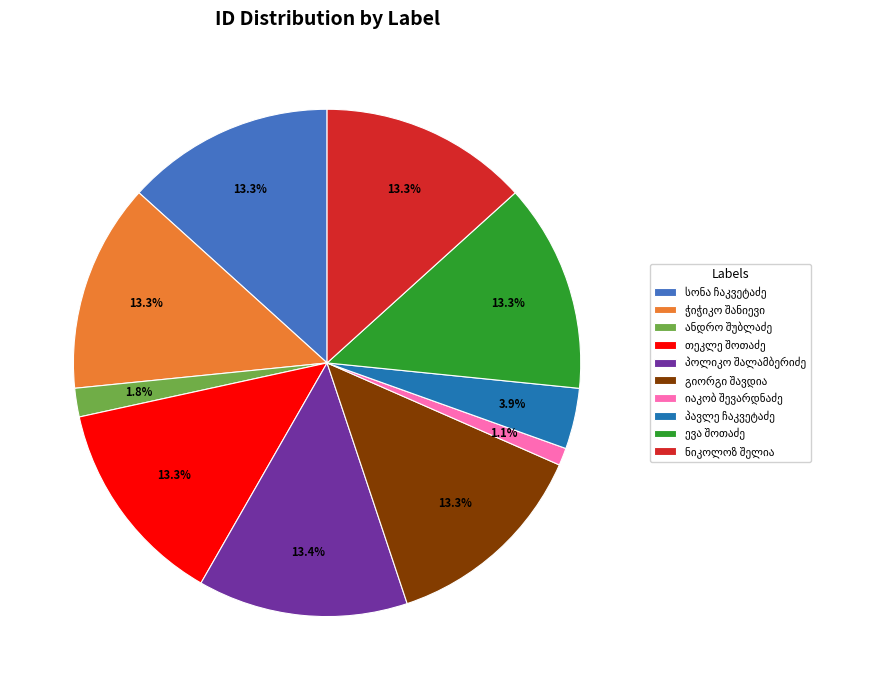

Is there any slice that represents more than half of the pie?

No